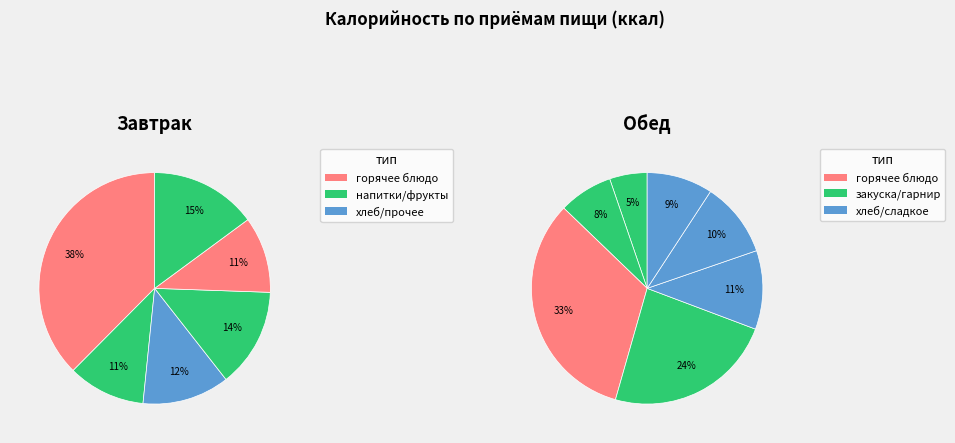

Count the number of slices in the pie.

13